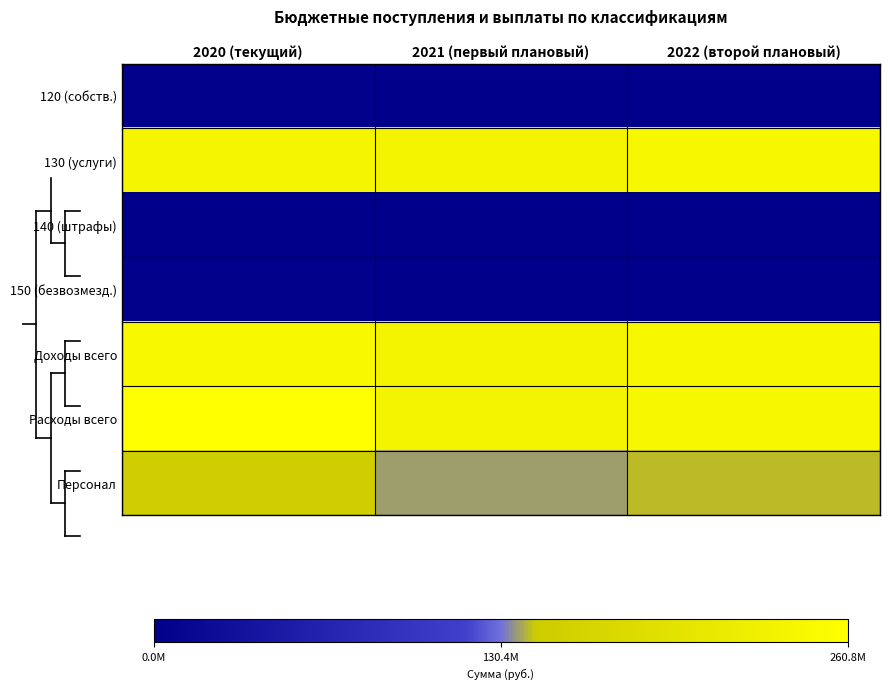

Which series has the largest total across all categories?

Расходы всего